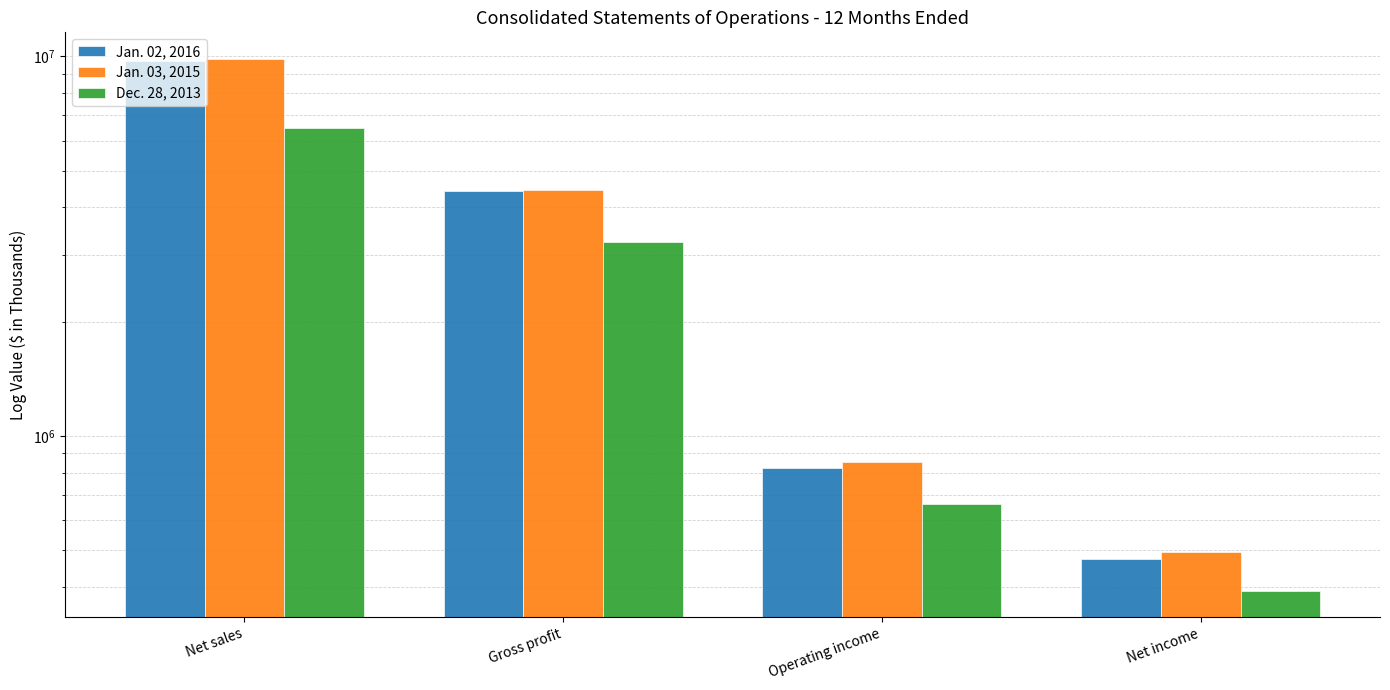

Which category has the highest value across all series?

Net sales